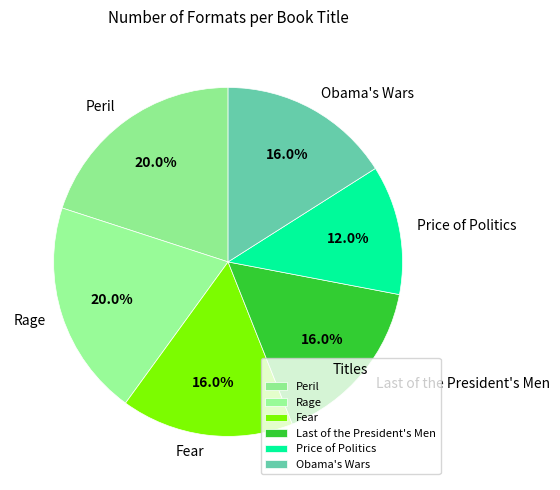

Count the number of slices in the pie.

6